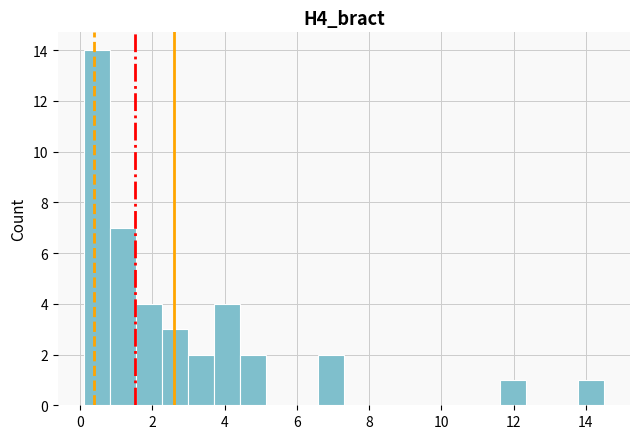

Around what value on the x-axis is the tallest bar? Give the approximate position of its centre, as read against the axis.

0.4